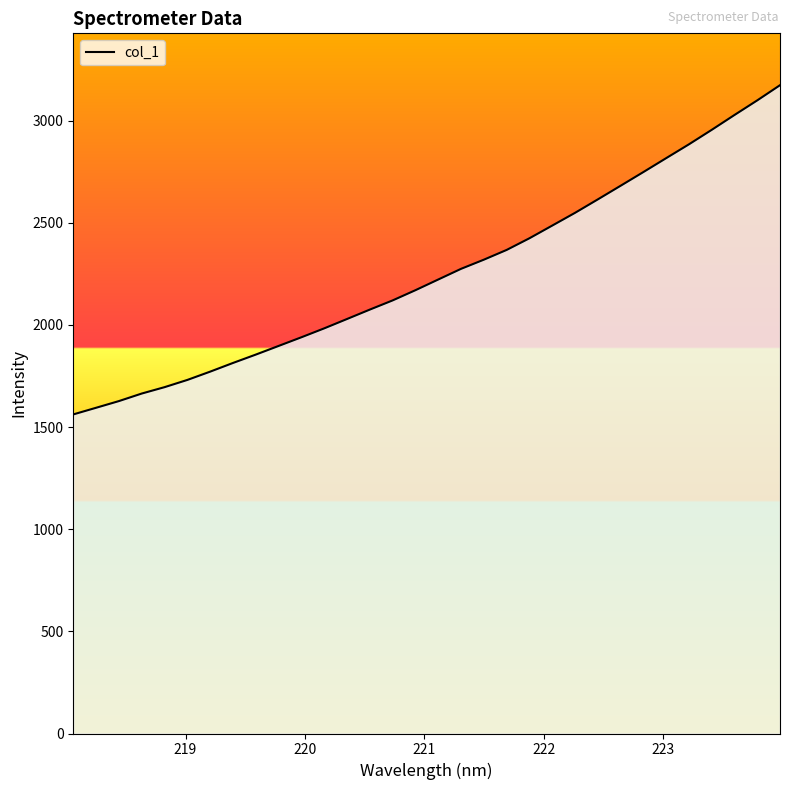

What is the maximum value shown in the chart?

3173.0